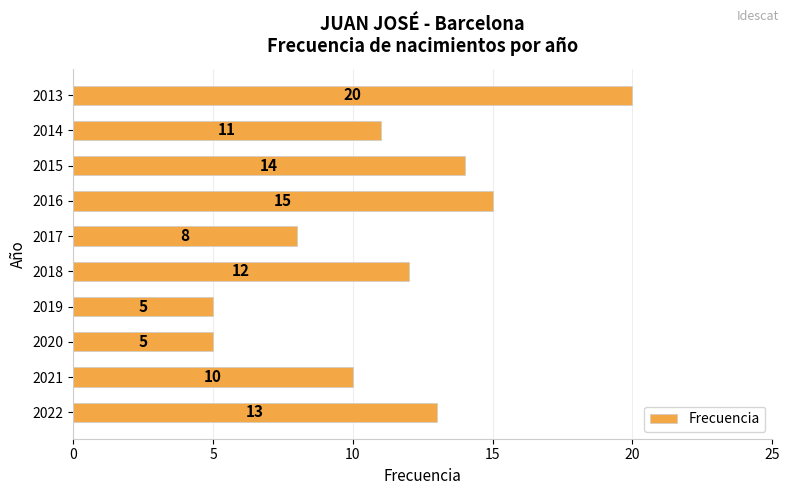

What is the change in value from 2019 to 2018?

+7